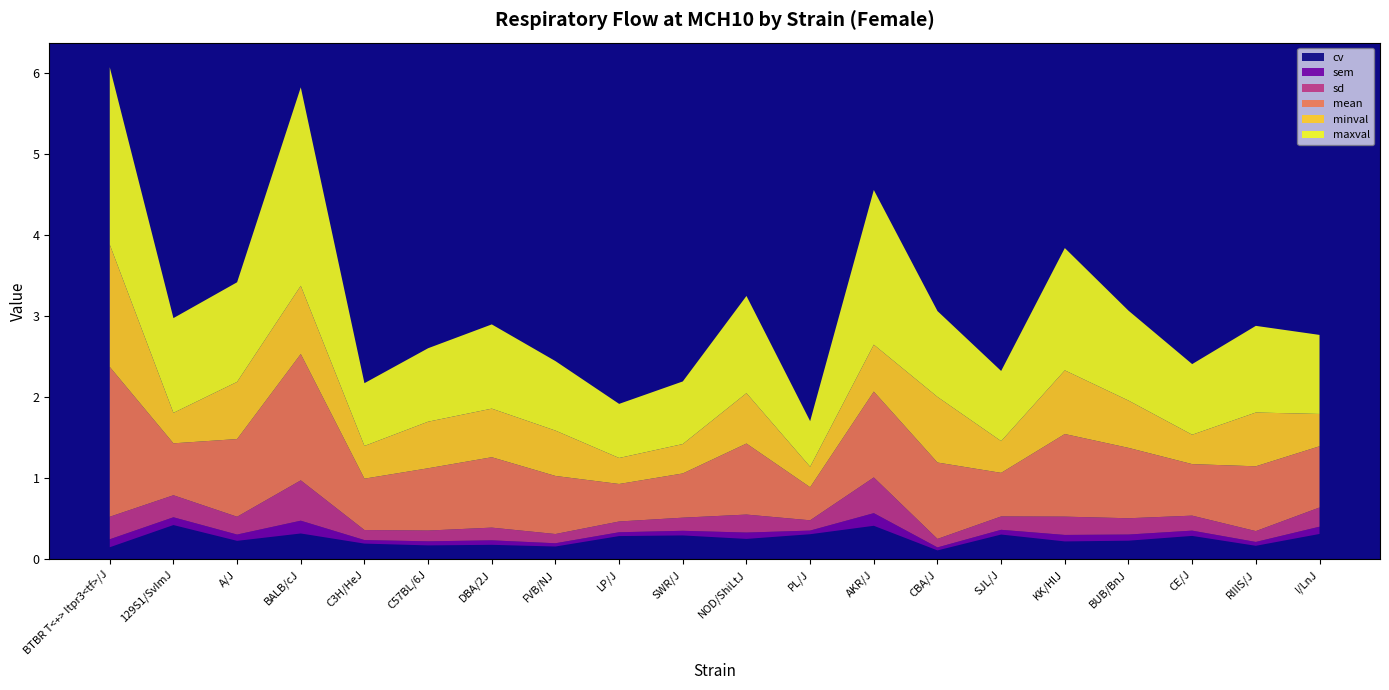

Reading left to right, extract all data points from this chart.

cv: 0.1	0.4	0.2	0.3	0.2	0.2	0.2	0.2	0.3	0.3	0.3	0.3	0.4	0.1	0.3	0.2	0.2	0.3	0.2	0.3
sem: 0.1	0.1	0.1	0.2	0.0	0.1	0.1	0.0	0.0	0.1	0.1	0.0	0.2	0.0	0.1	0.1	0.1	0.1	0.0	0.1
sd: 0.3	0.3	0.2	0.5	0.1	0.1	0.2	0.1	0.1	0.2	0.2	0.1	0.4	0.1	0.2	0.2	0.2	0.2	0.1	0.2
mean: 1.9	0.6	1.0	1.6	0.6	0.8	0.9	0.7	0.5	0.5	0.9	0.4	1.1	0.9	0.5	1.0	0.9	0.6	0.8	0.8
minval: 1.5	0.4	0.7	0.8	0.4	0.6	0.6	0.6	0.3	0.4	0.6	0.3	0.6	0.8	0.4	0.8	0.6	0.4	0.7	0.4
maxval: 2.2	1.2	1.2	2.5	0.8	0.9	1.0	0.9	0.7	0.8	1.2	0.6	1.9	1.1	0.9	1.5	1.1	0.9	1.1	1.0